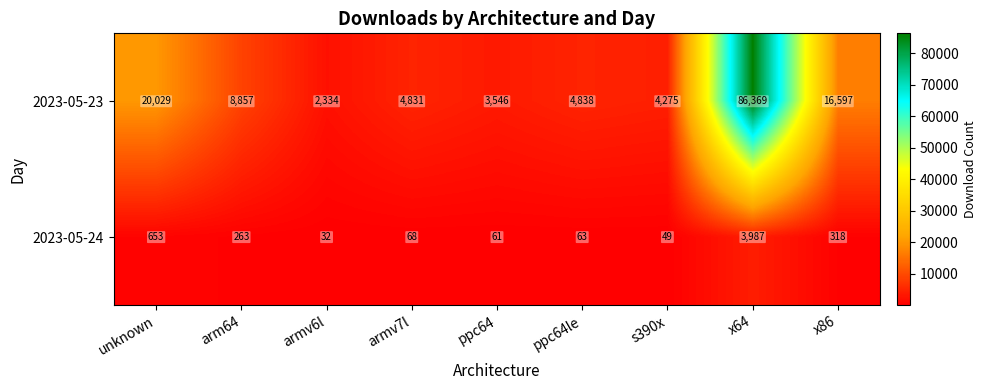

What is the total value across all series at s390x?

4324